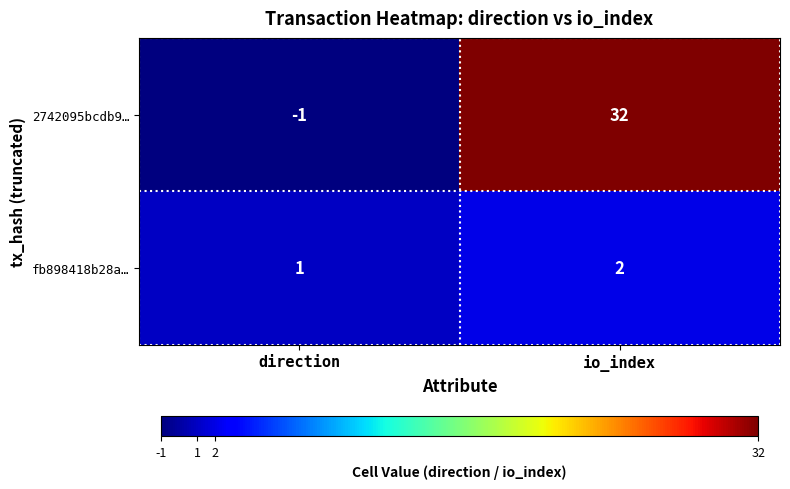

At how many categories does at least one series exceed 22?

1